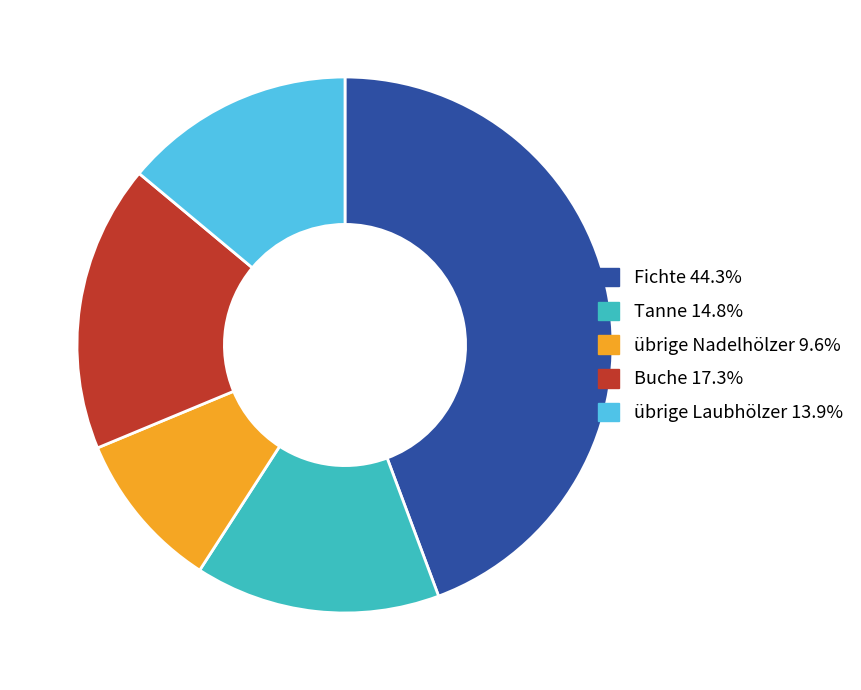

How many slices are in this pie chart?

5